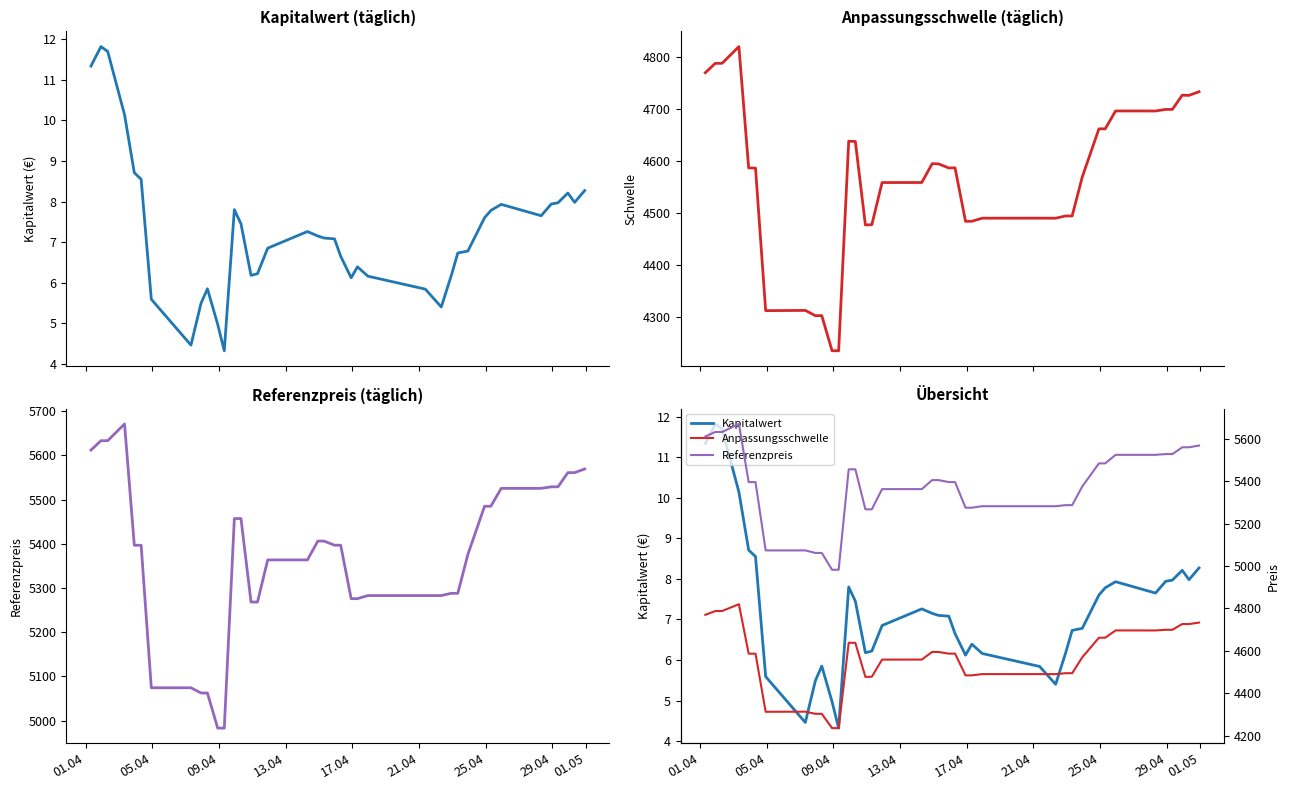

What is the sum of all Referenzpreis values?

209481.1